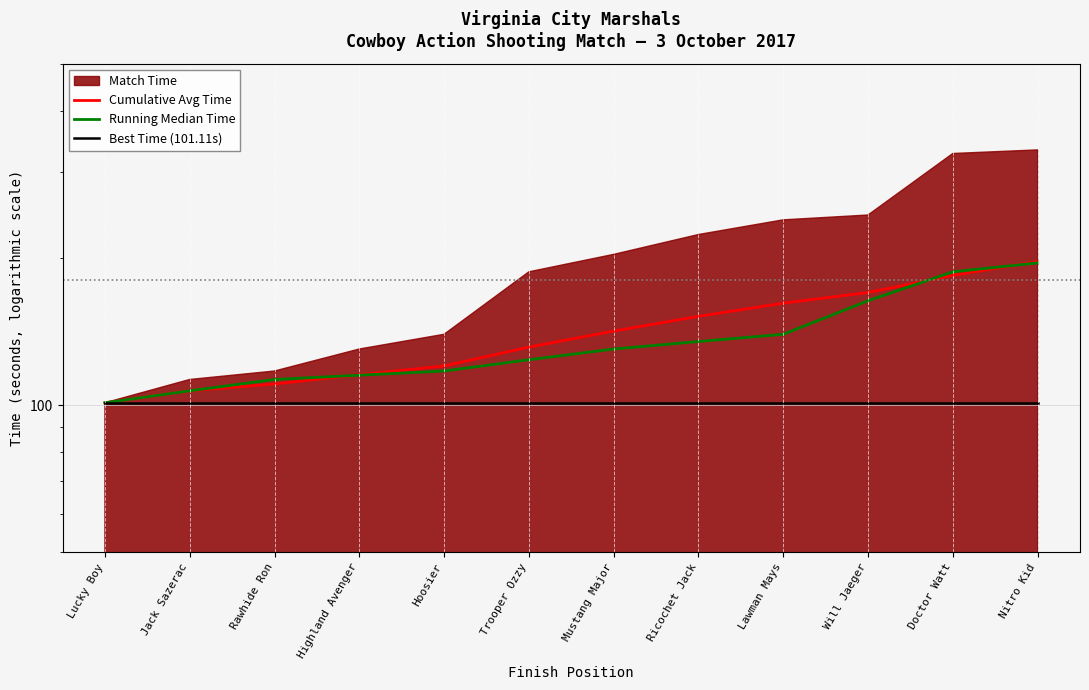

At how many categories does at least one series exceed 126?

7